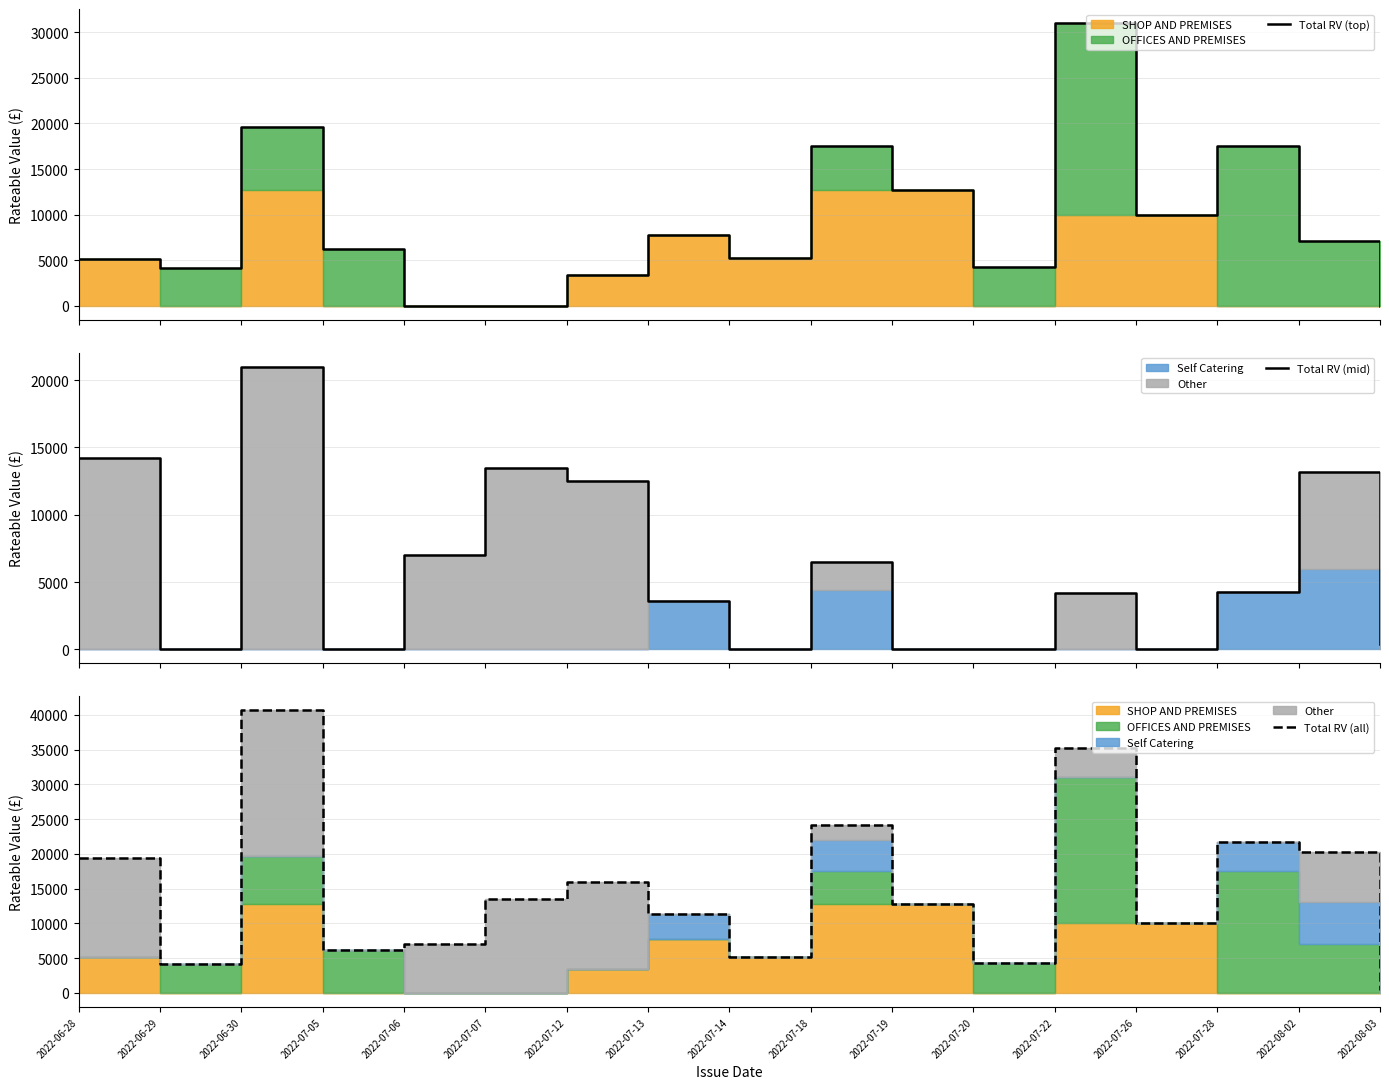

What is the label of the 14th point from the left?

2022-07-26